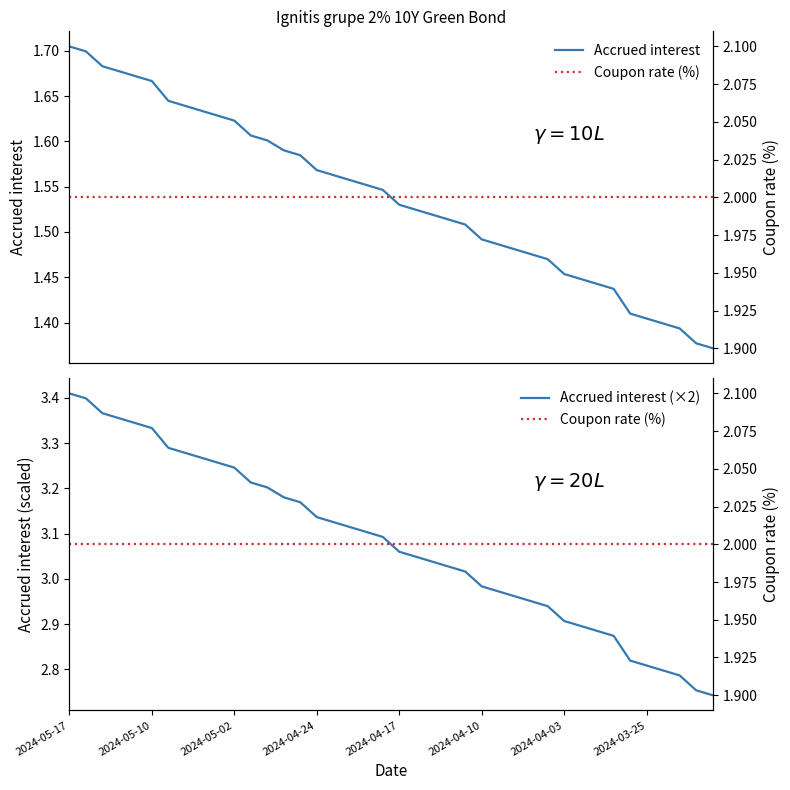

What is the label of the 5th point from the left?

2024-04-17